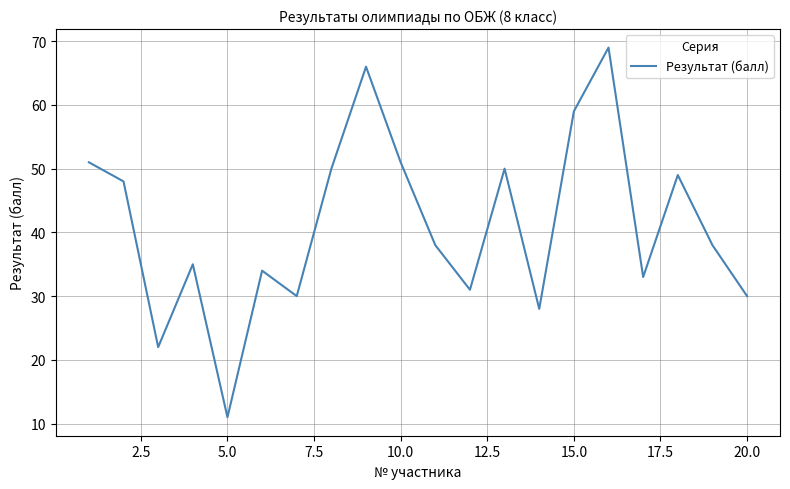

What is the minimum value shown in the chart?

11